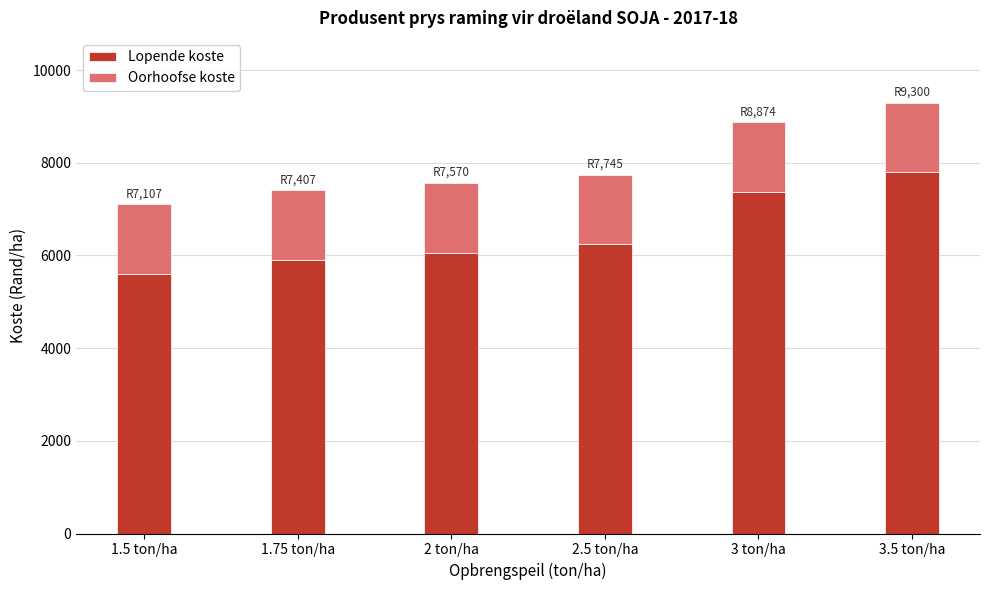

Reading right to left, list the values for the Lopende koste series.

3.5 ton/ha=7791.0	3 ton/ha=7365.2	2.5 ton/ha=6236.4	2 ton/ha=6061.6	1.75 ton/ha=5898.5	1.5 ton/ha=5598.4